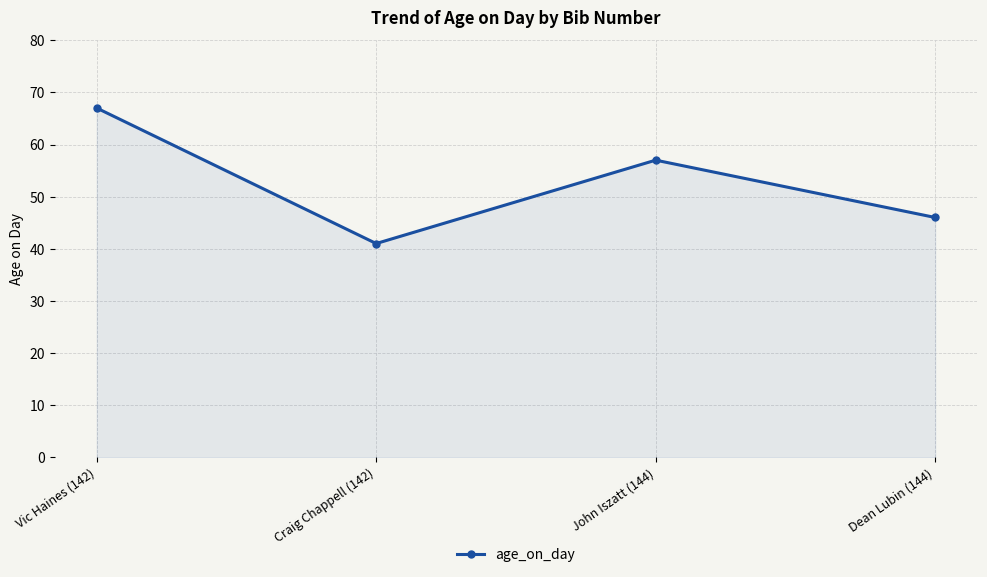

What is the ratio of the value at Craig Chappell (142) to the value at John Iszatt (144)?

0.7